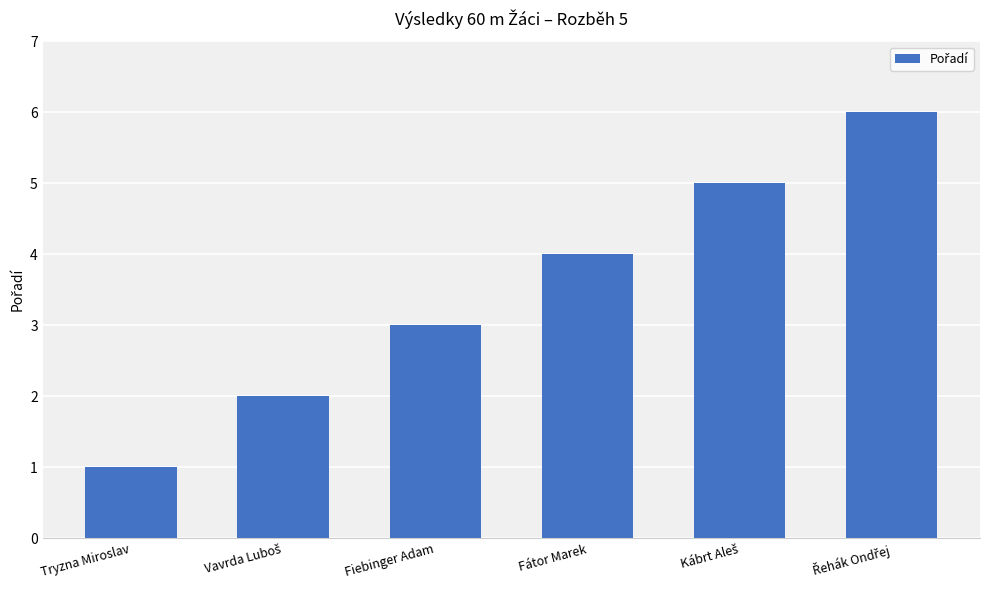

Reading left to right, what are all the values shown in this chart?

1	2	3	4	5	6